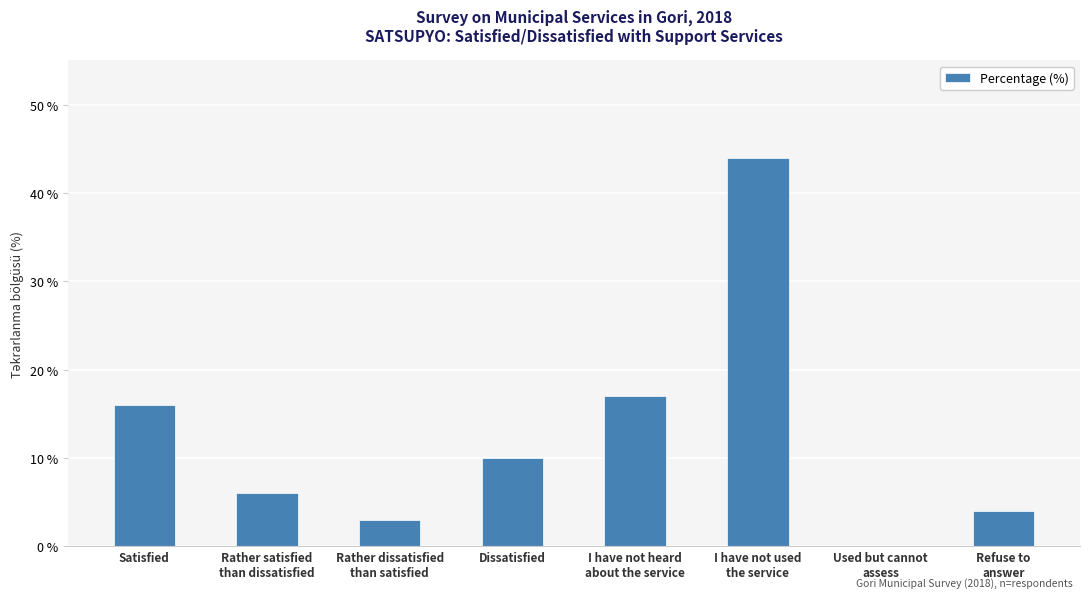

Between Rather dissatisfied
than satisfied and Used but cannot
assess, which is larger?

Rather dissatisfied
than satisfied